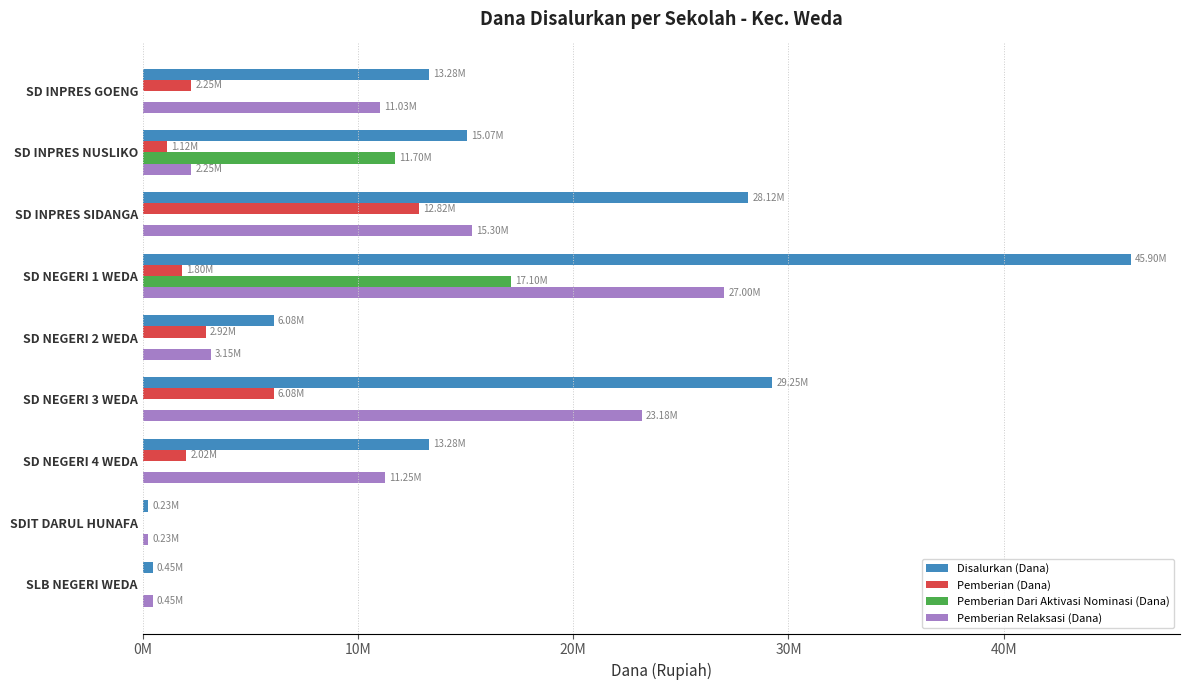

What are all the series names shown in the legend?

Disalurkan (Dana), Pemberian (Dana), Pemberian Dari Aktivasi Nominasi (Dana), Pemberian Relaksasi (Dana)